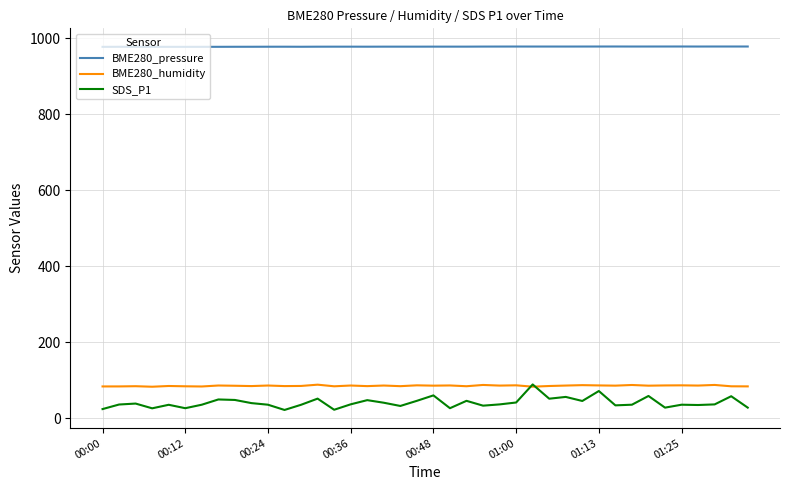

True or false: BME280_pressure and SDS_P1 intersect in this chart.

False